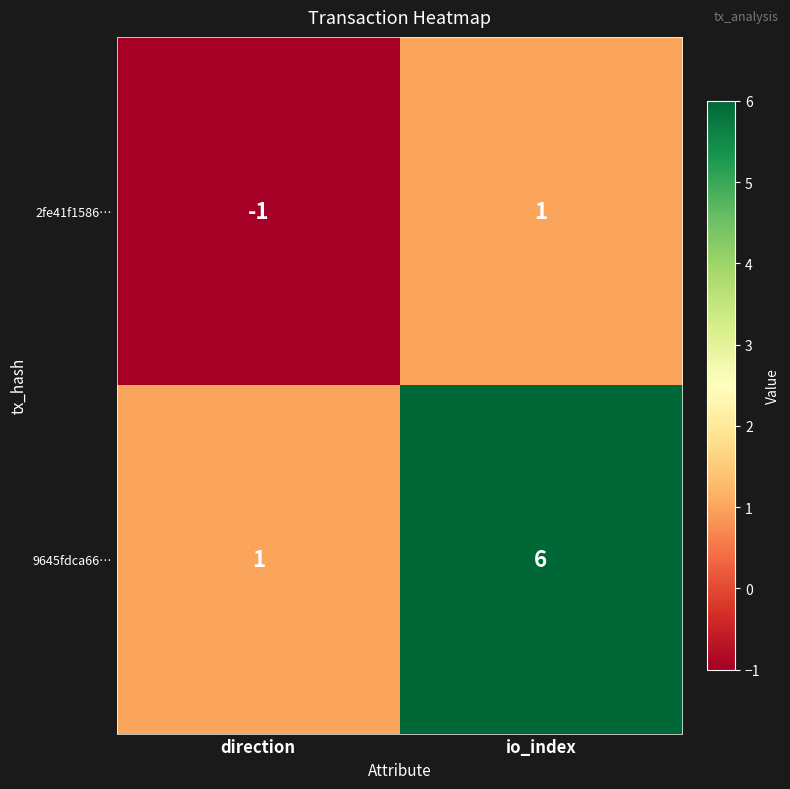

Is it true that 2fe41f1586… equals 1 at io_index?

True